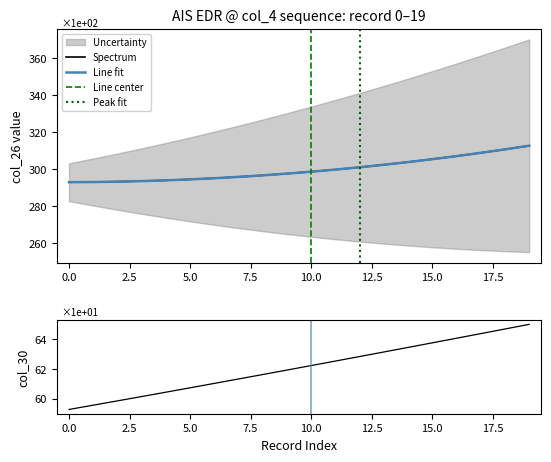

What is the highest value of the Spectrum series?

312.7